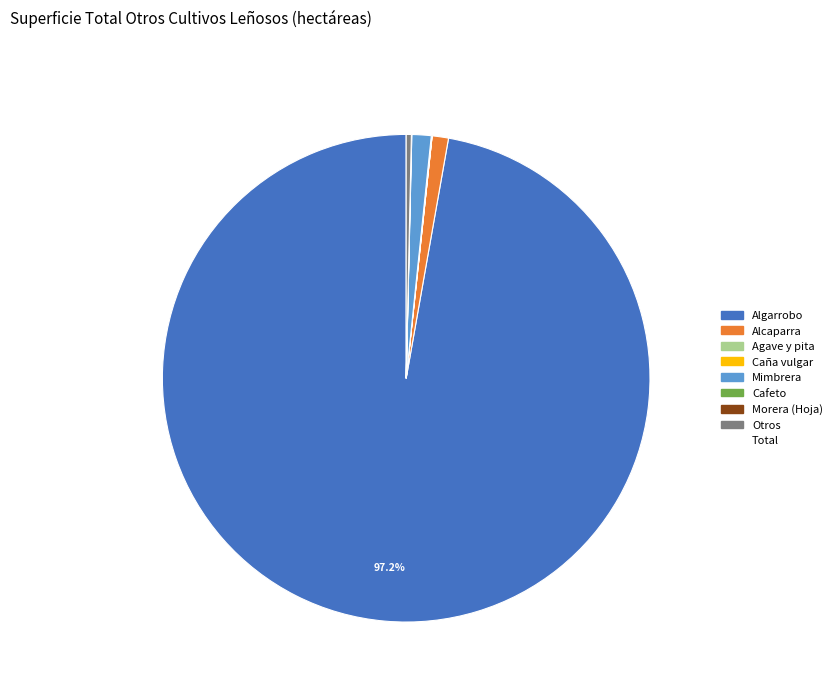

To the nearest percent, what is the average slice percentage?

12%